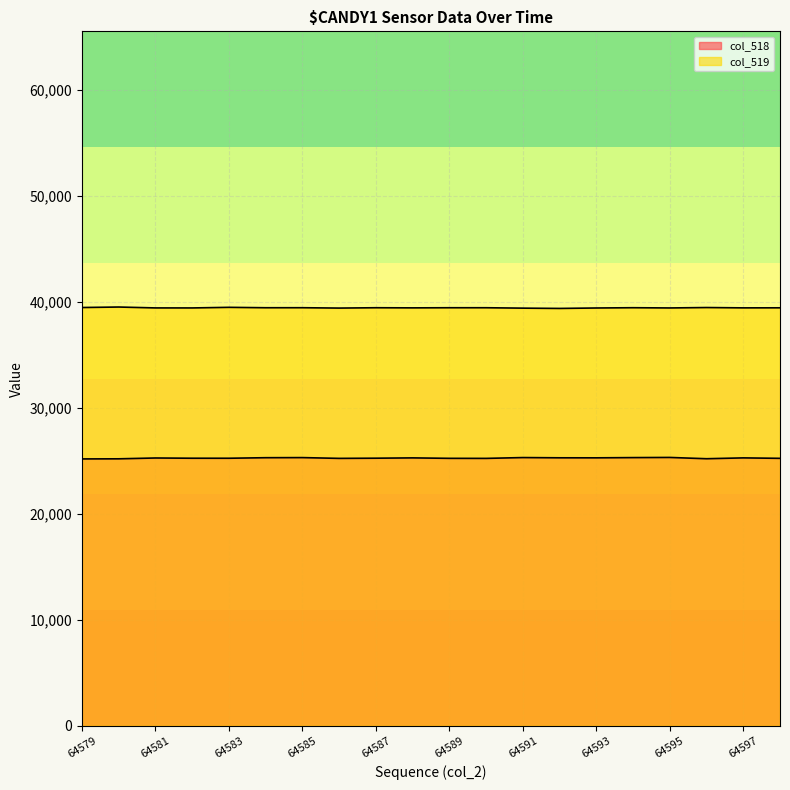

How many interior local valleys does the col_519 series have?

7